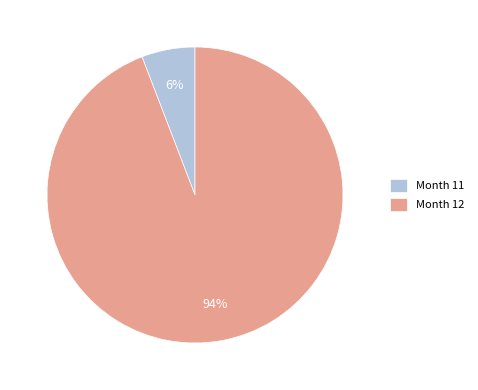

Do Month 11 and Month 12 together represent more than half of the pie?

Yes